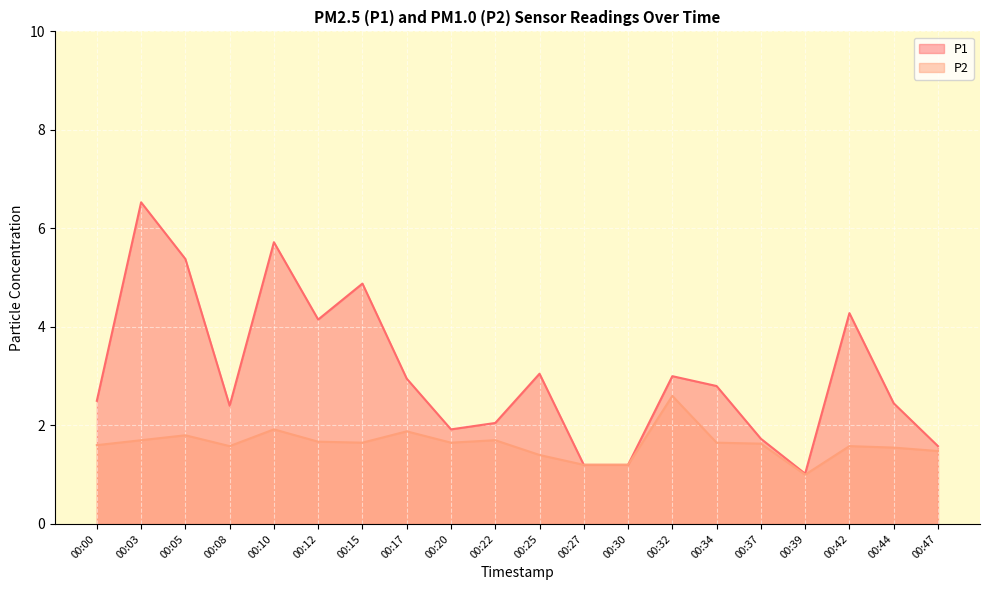

The P1 series shows 9.5 at 00:05. True or false?

False